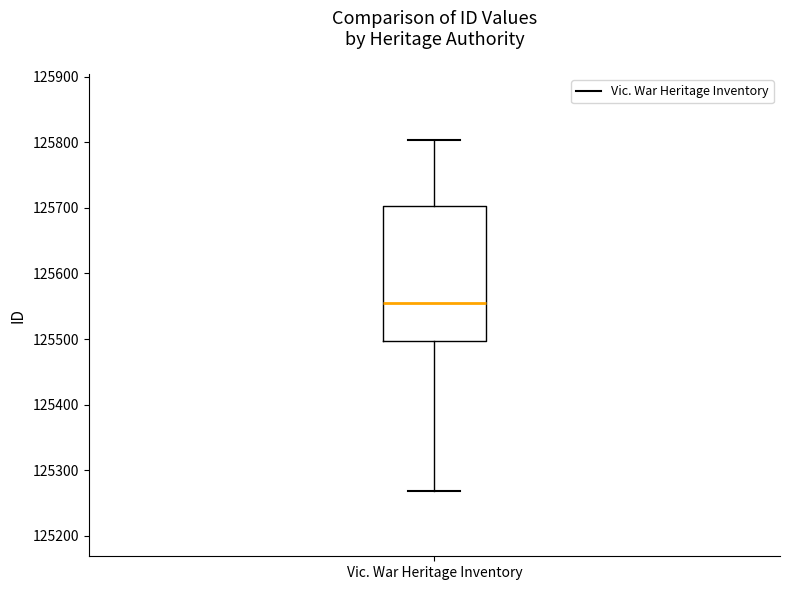

Where does the lower whisker of the box for Vic. War Heritage Inventory end on the y-axis? The values are not printed on the chart, so give them approximately, as read against the axis.

125270